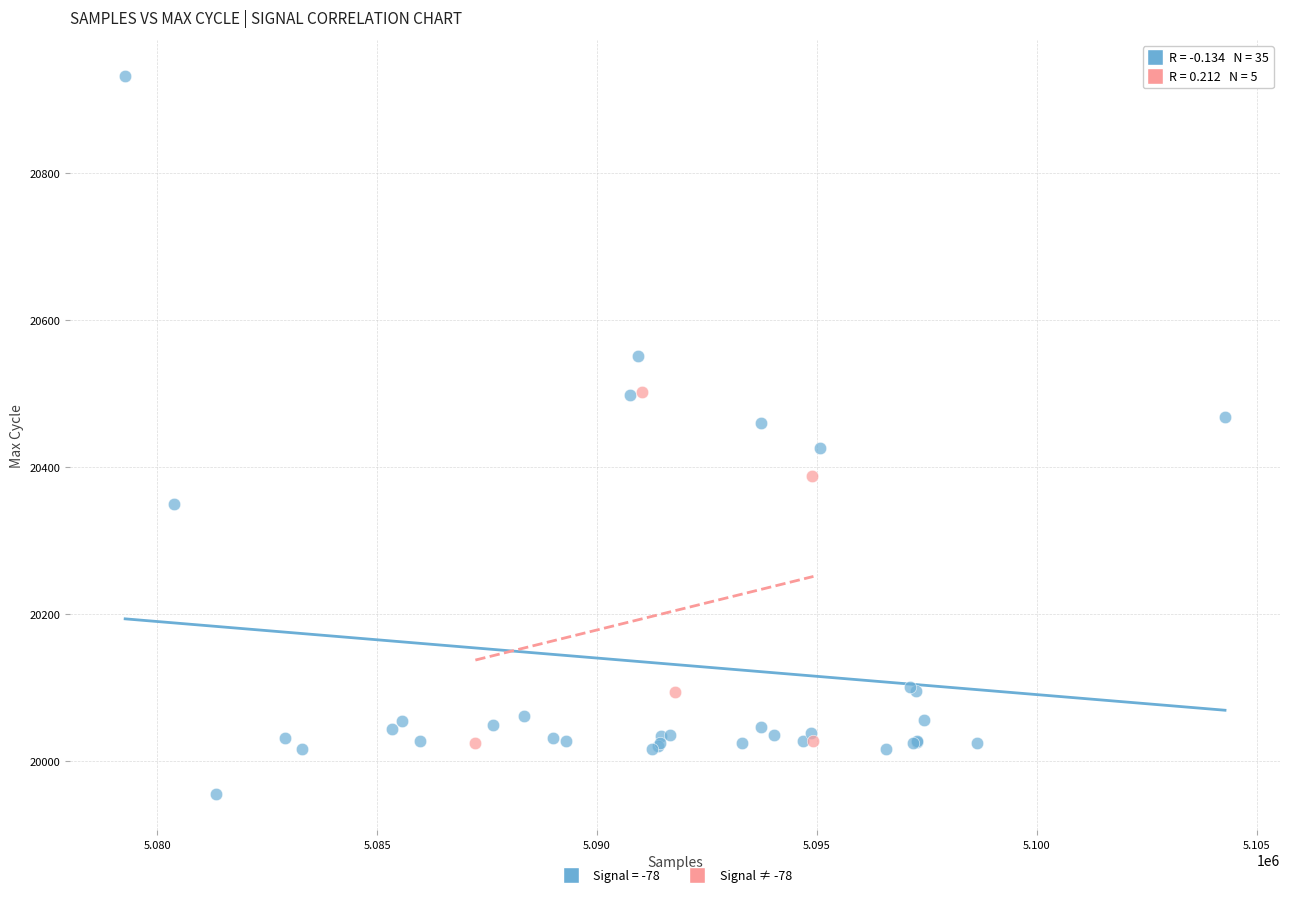

Which series has the widest spread of Y values?

Signal = -78